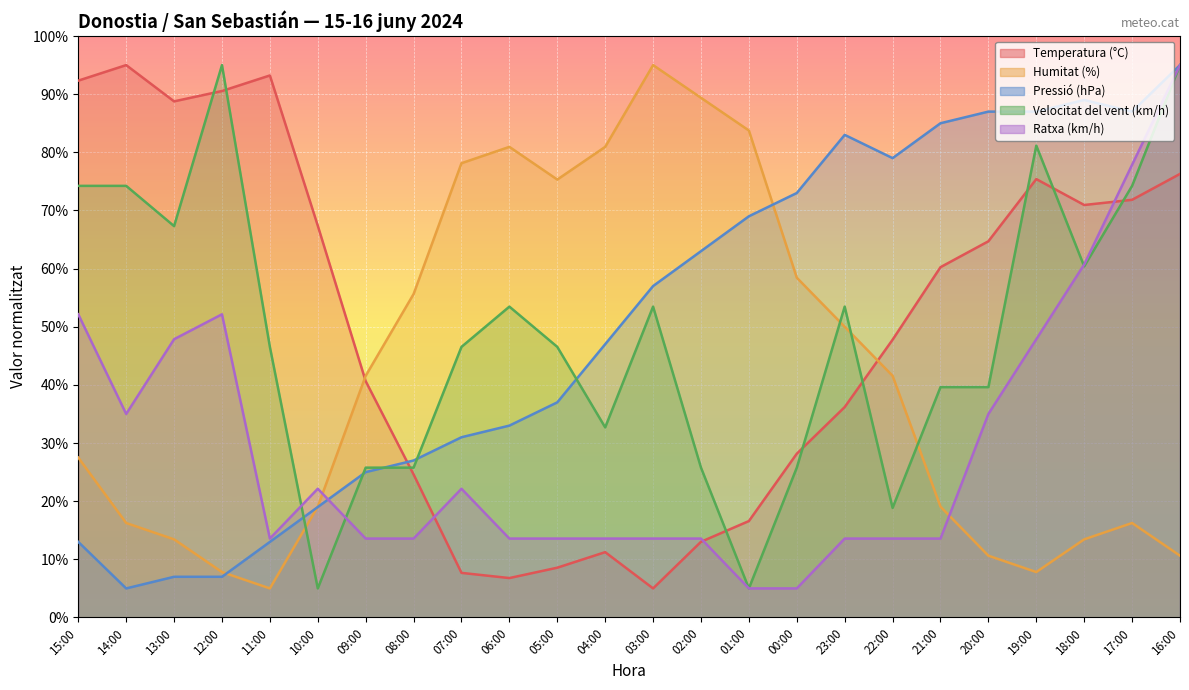

At which label does Ratxa (km/h) first exceed 13?

15:00